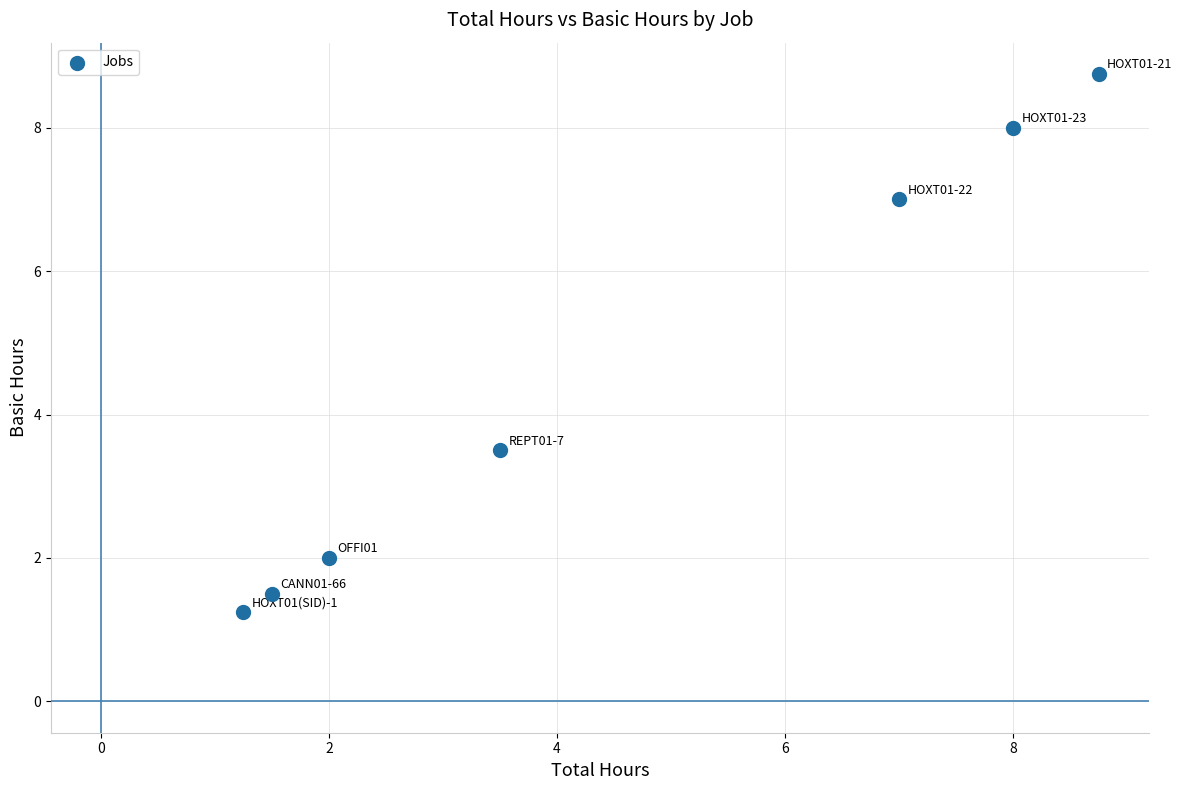

What Y value in the scatter plot is closest to 5?

3.5